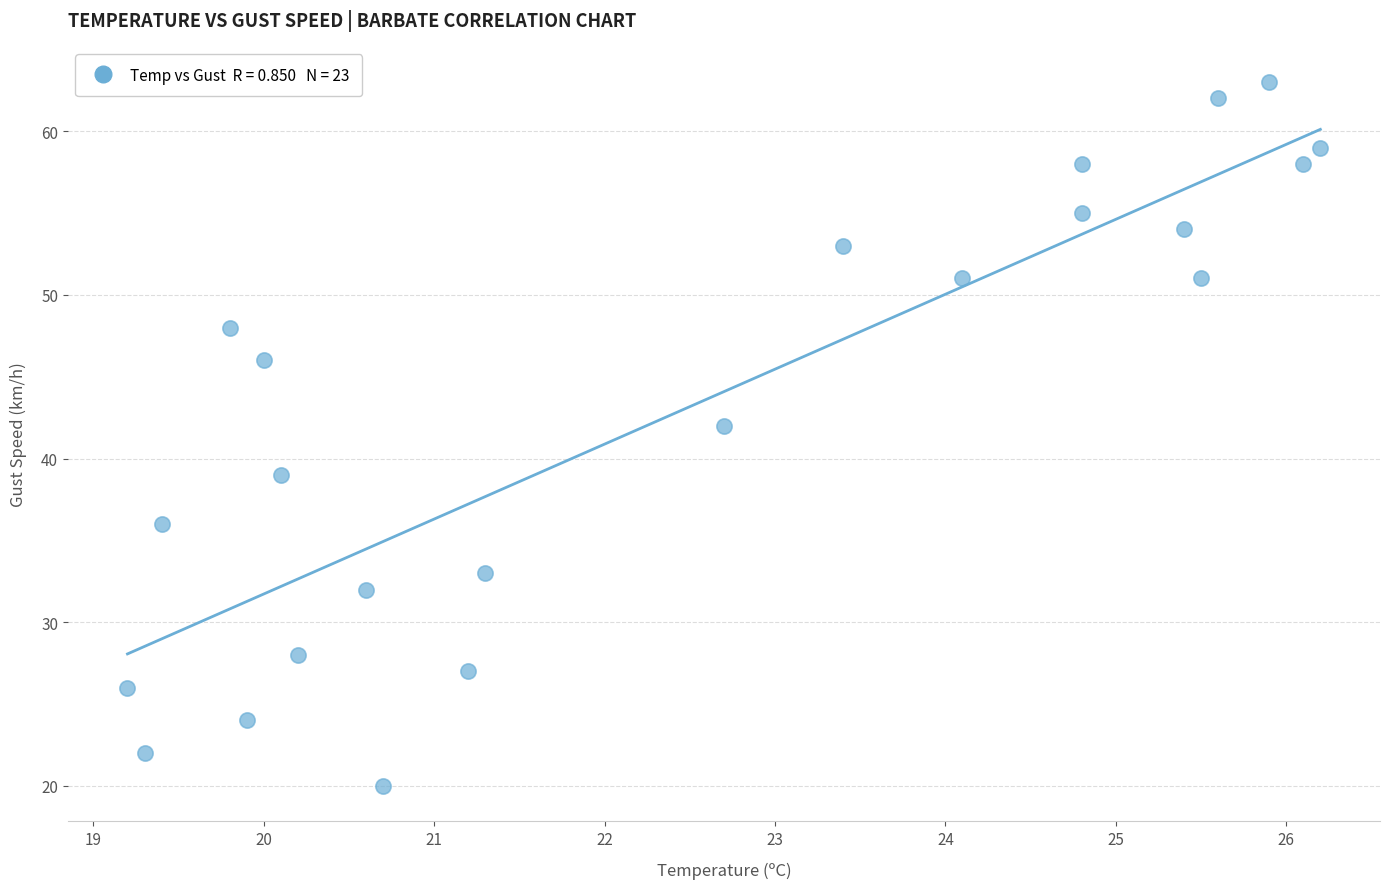

What is the range of Y values (max minus min)?

43